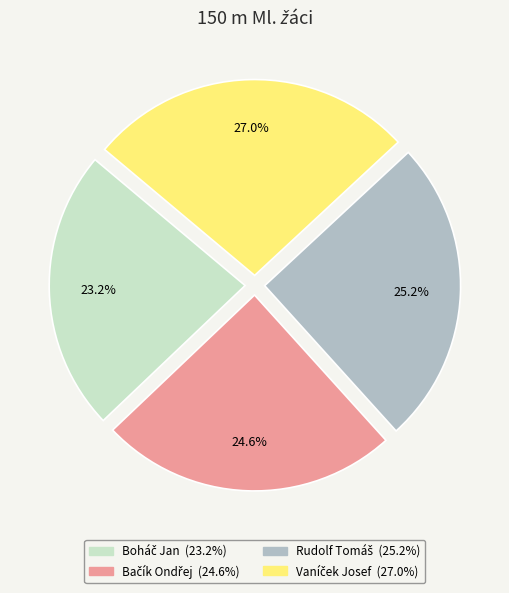

Does any single category account for the majority?

No